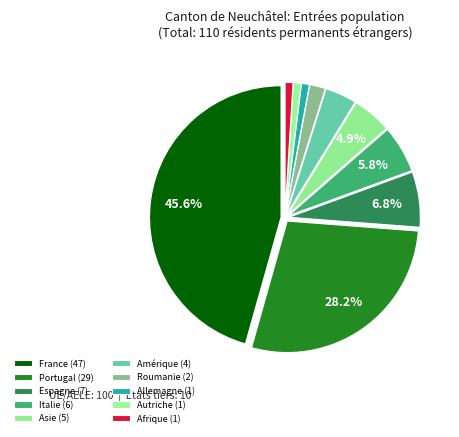

How much of the chart is everything except Espagne?

93.2%